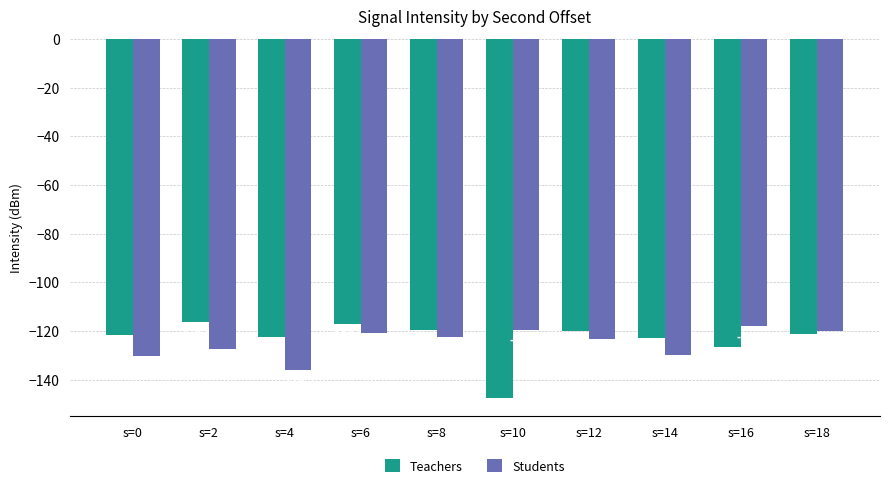

At which category is the sum across all series the highest?

s=6